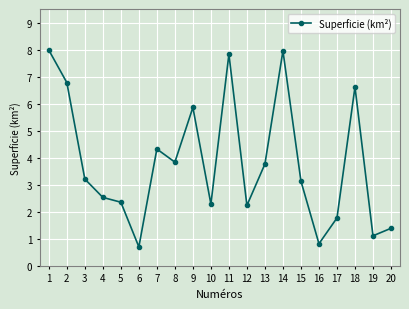

Is it true that the value at 1 is 8.0?

True